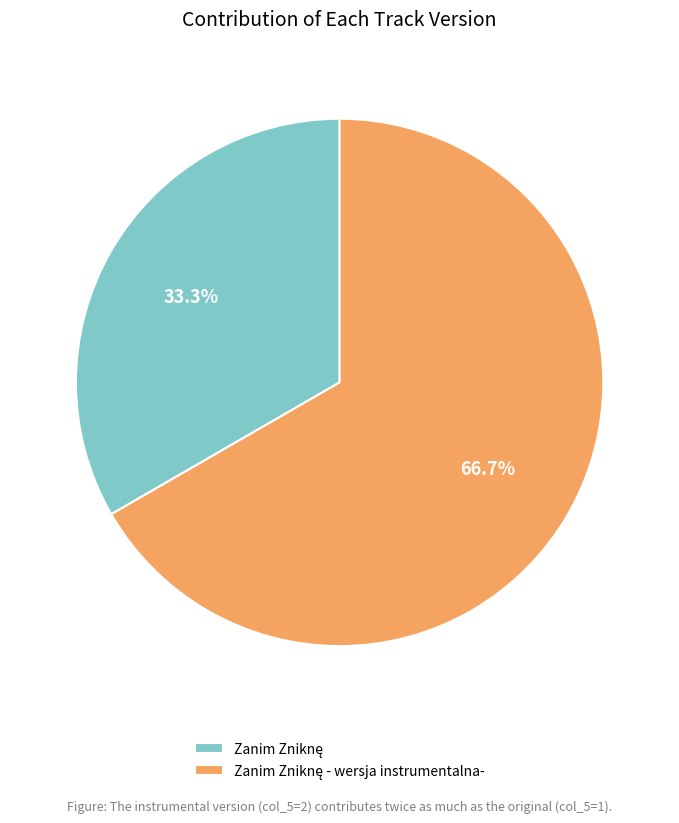

Is there a majority slice in this chart?

Yes